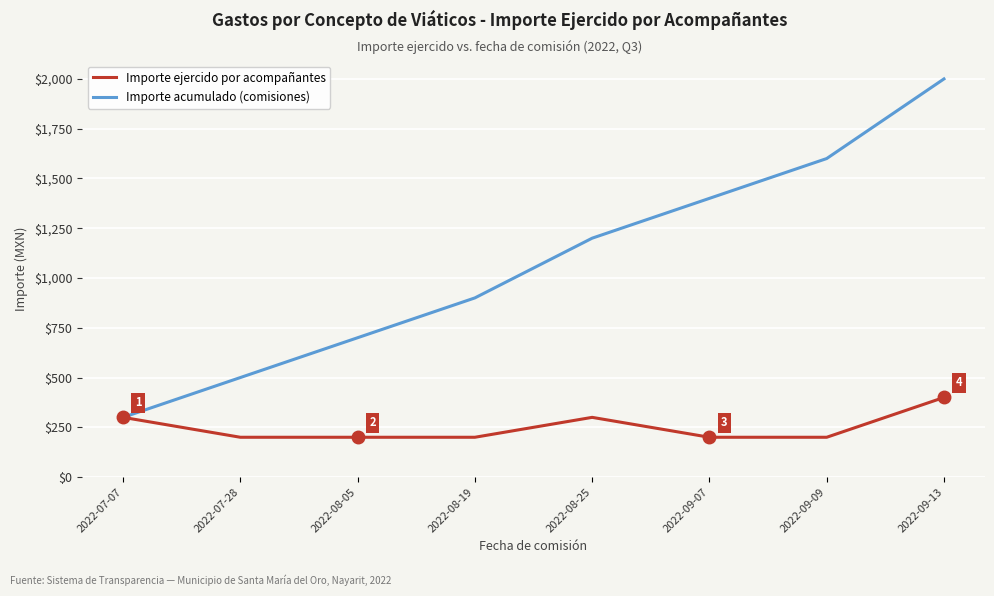

What is the total value across all series at 2022-08-25?

1500